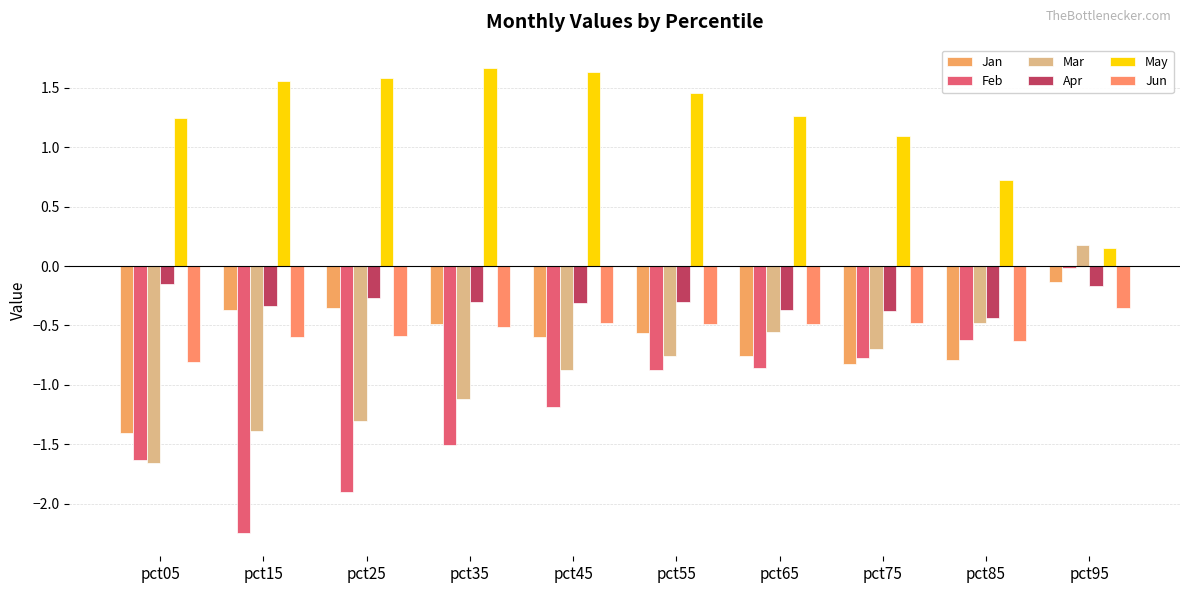

Reading left to right, transcribe all the data shown in this chart.

Jan: -1.4	-0.4	-0.4	-0.5	-0.6	-0.6	-0.8	-0.8	-0.8	-0.1
Feb: -1.6	-2.2	-1.9	-1.5	-1.2	-0.9	-0.9	-0.8	-0.6	-0.0
Mar: -1.7	-1.4	-1.3	-1.1	-0.9	-0.8	-0.6	-0.7	-0.5	0.2
Apr: -0.2	-0.3	-0.3	-0.3	-0.3	-0.3	-0.4	-0.4	-0.4	-0.2
May: 1.2	1.6	1.6	1.7	1.6	1.5	1.3	1.1	0.7	0.2
Jun: -0.8	-0.6	-0.6	-0.5	-0.5	-0.5	-0.5	-0.5	-0.6	-0.4